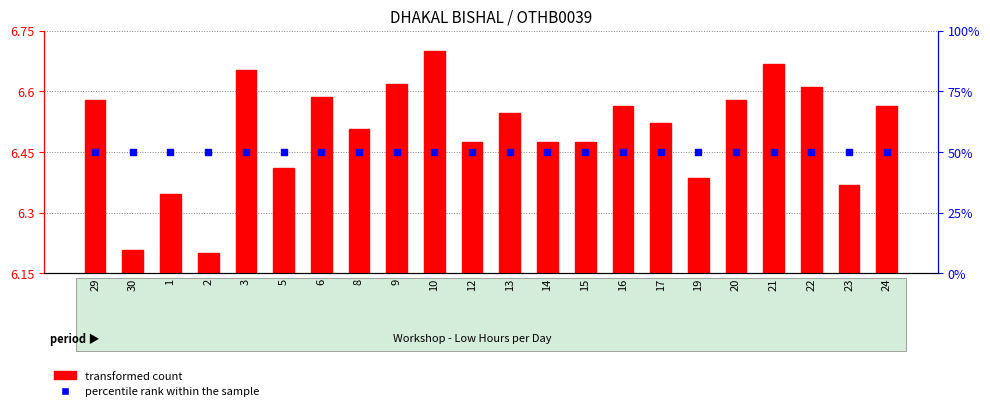

Which series has the widest spread of Y values?

transformed count